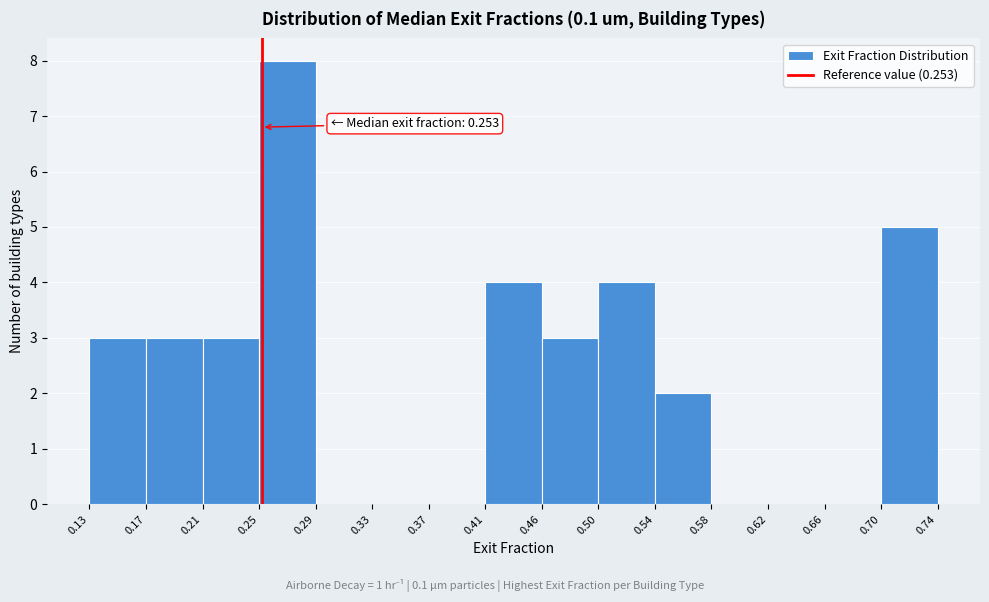

Over which range of the x-axis is the bar tallest?

0.25 to 0.29